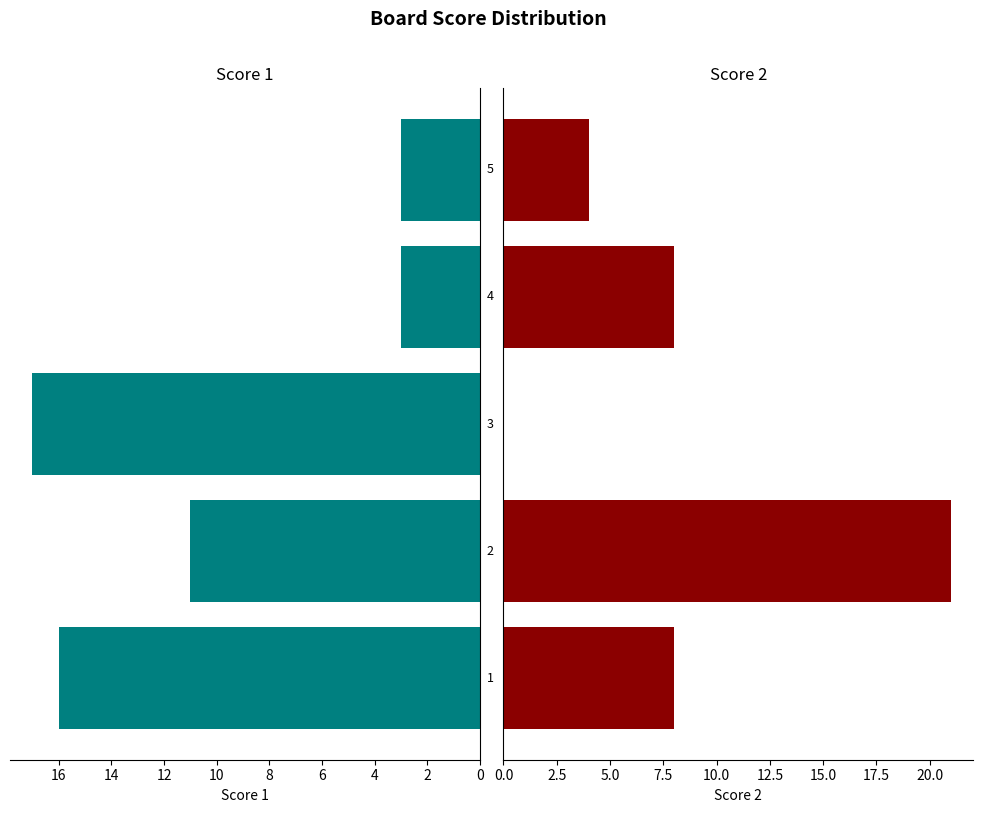

What is the value of the Score 2 bar at the 4th from the left?

8